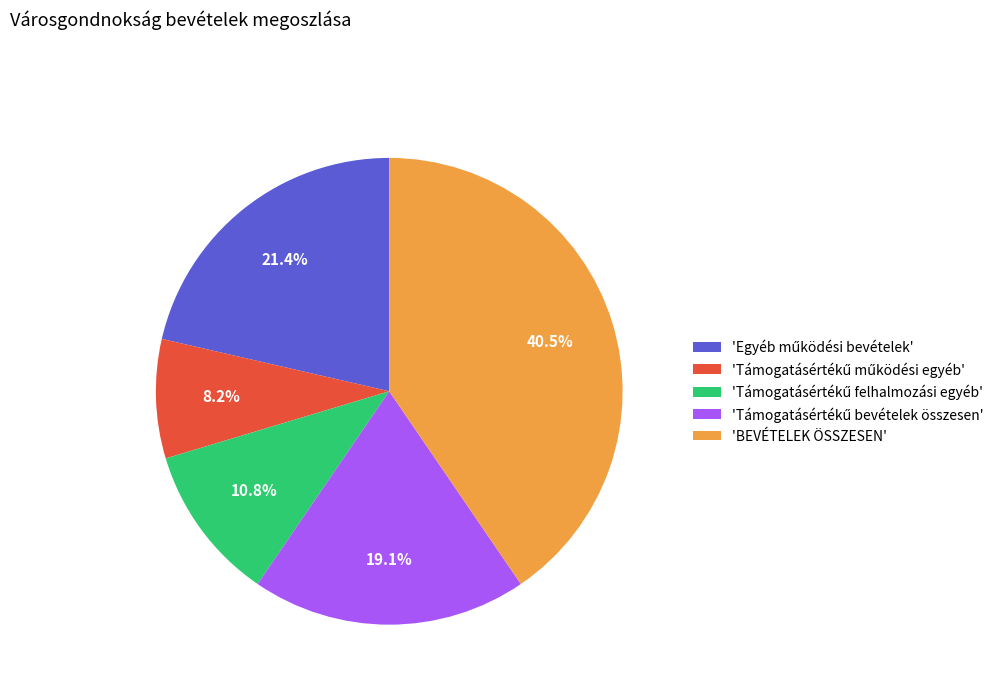

How many slices are in this pie chart?

5